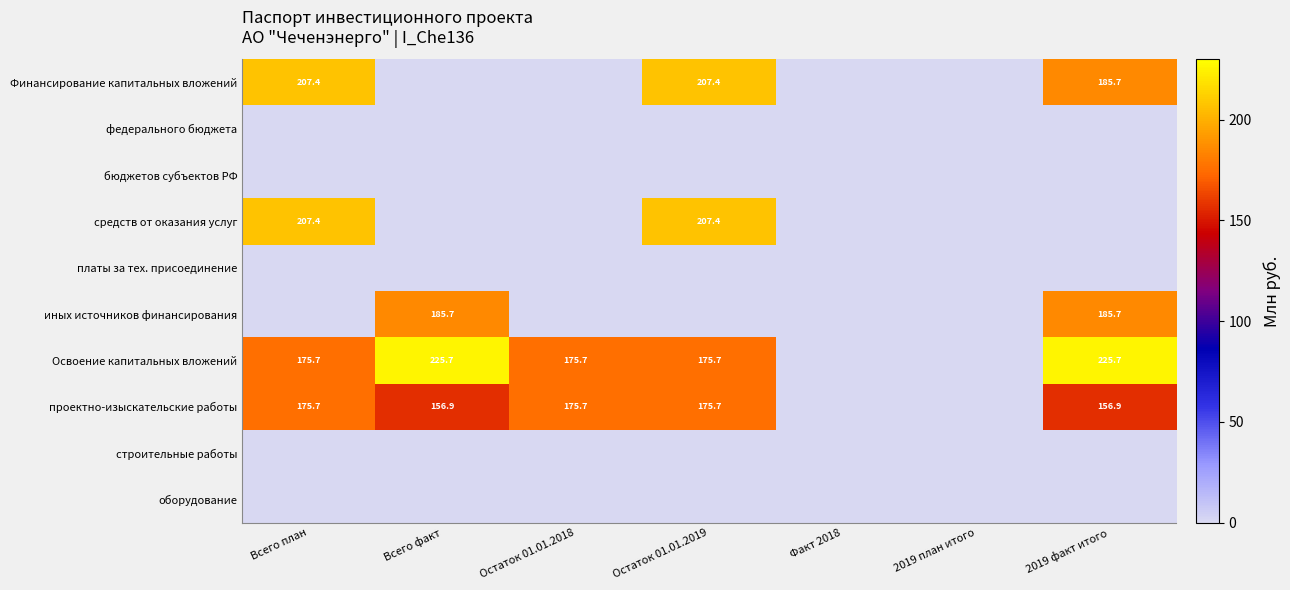

Which series changed the most between 2019 план итого and 2019 факт итого?

Освоение капитальных вложений